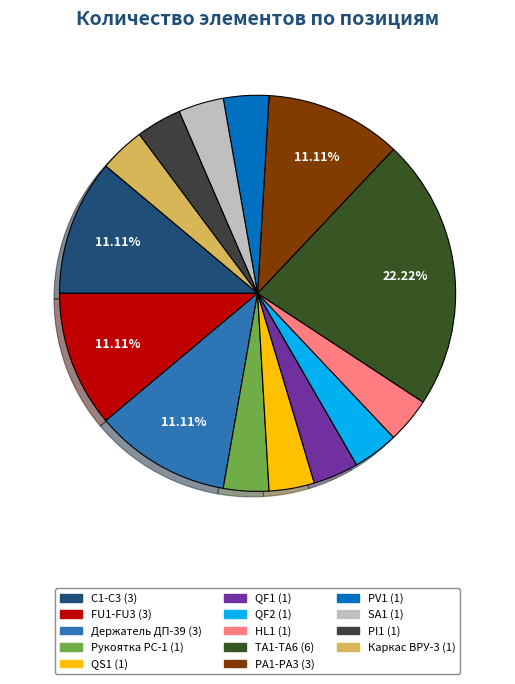

Count the number of slices in the pie.

14